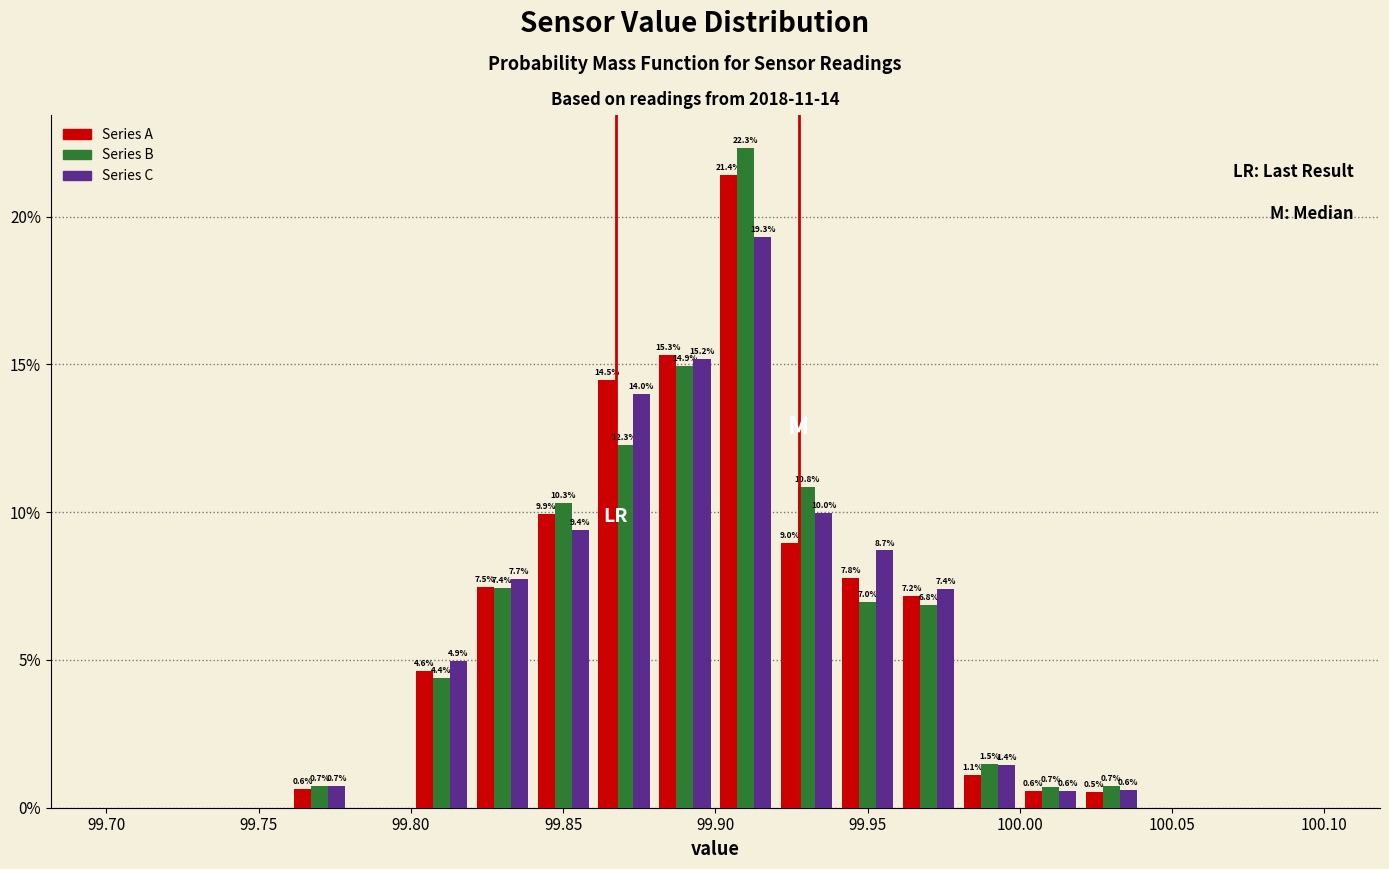

In the Series A series, which range on the x-axis has the tallest bar?

99.90 to 99.92